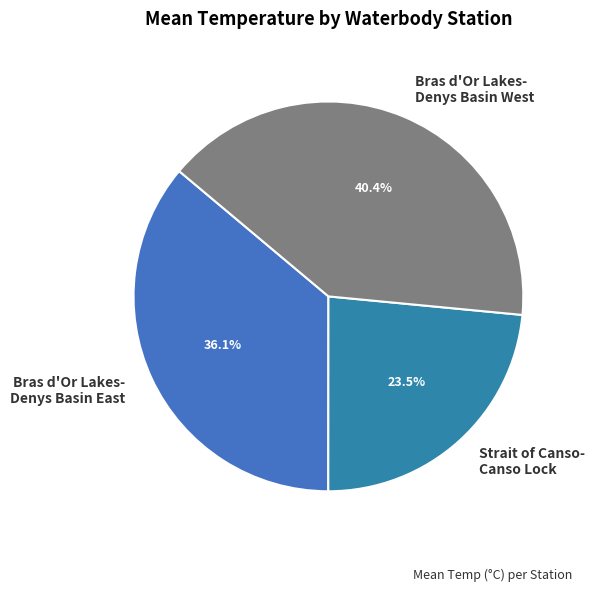

Is Strait of Canso- Canso Lock the majority of the pie?

No